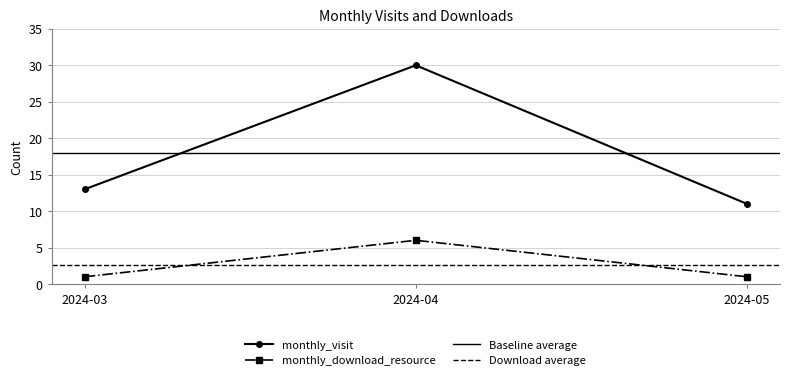

The monthly_download_resource series shows 6 at 2024-04. True or false?

True